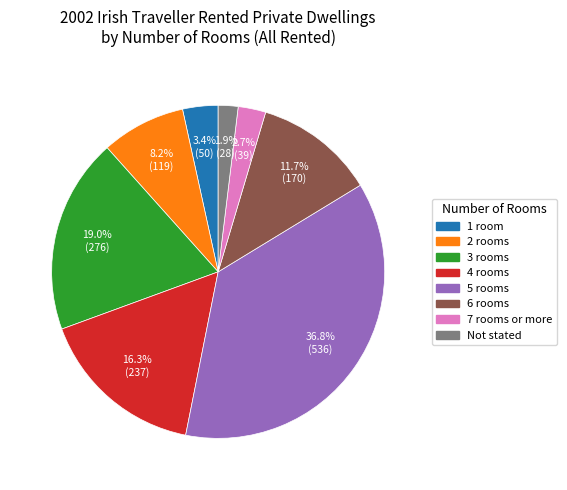

Does any single category account for the majority?

No